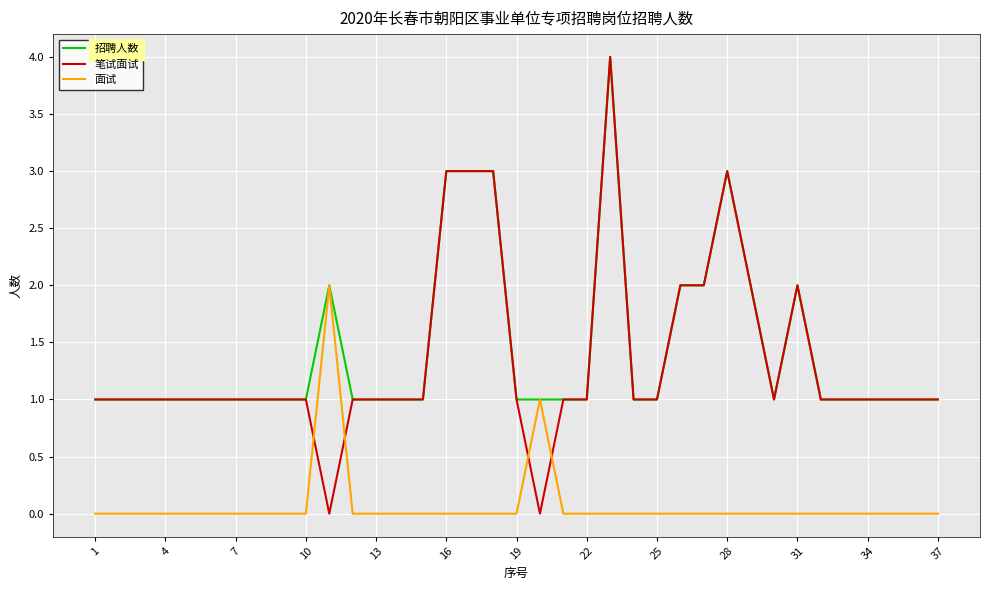

How many times do 面试 and 笔试面试 cross each other?

4